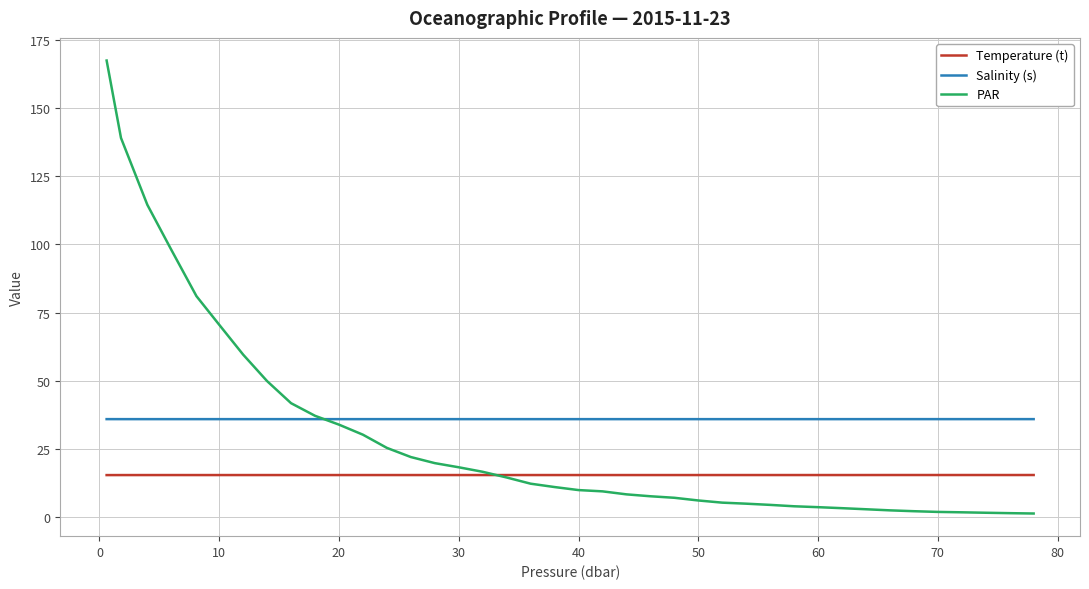

True or false: Salinity (s) and Temperature (t) intersect in this chart.

False